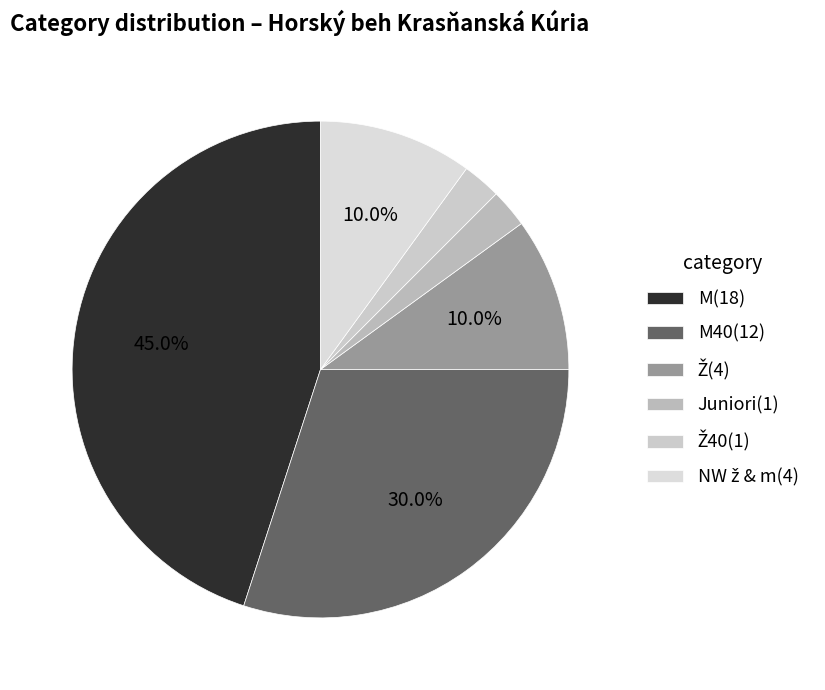

Count the number of slices in the pie.

6